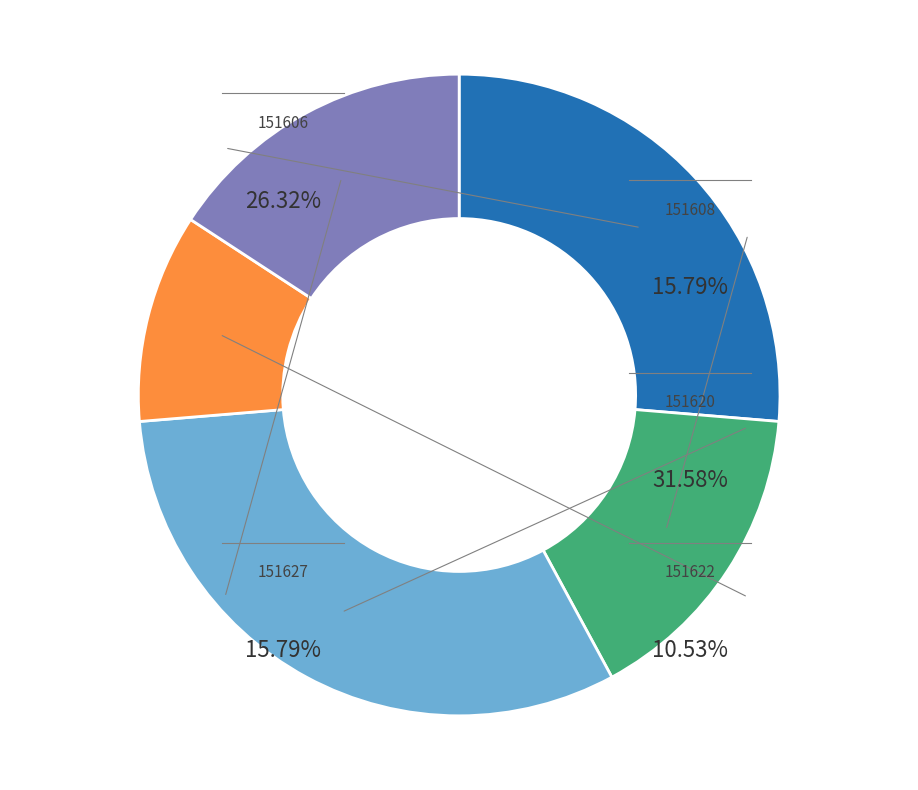

Between 151622 and 151608, which is larger?

151608